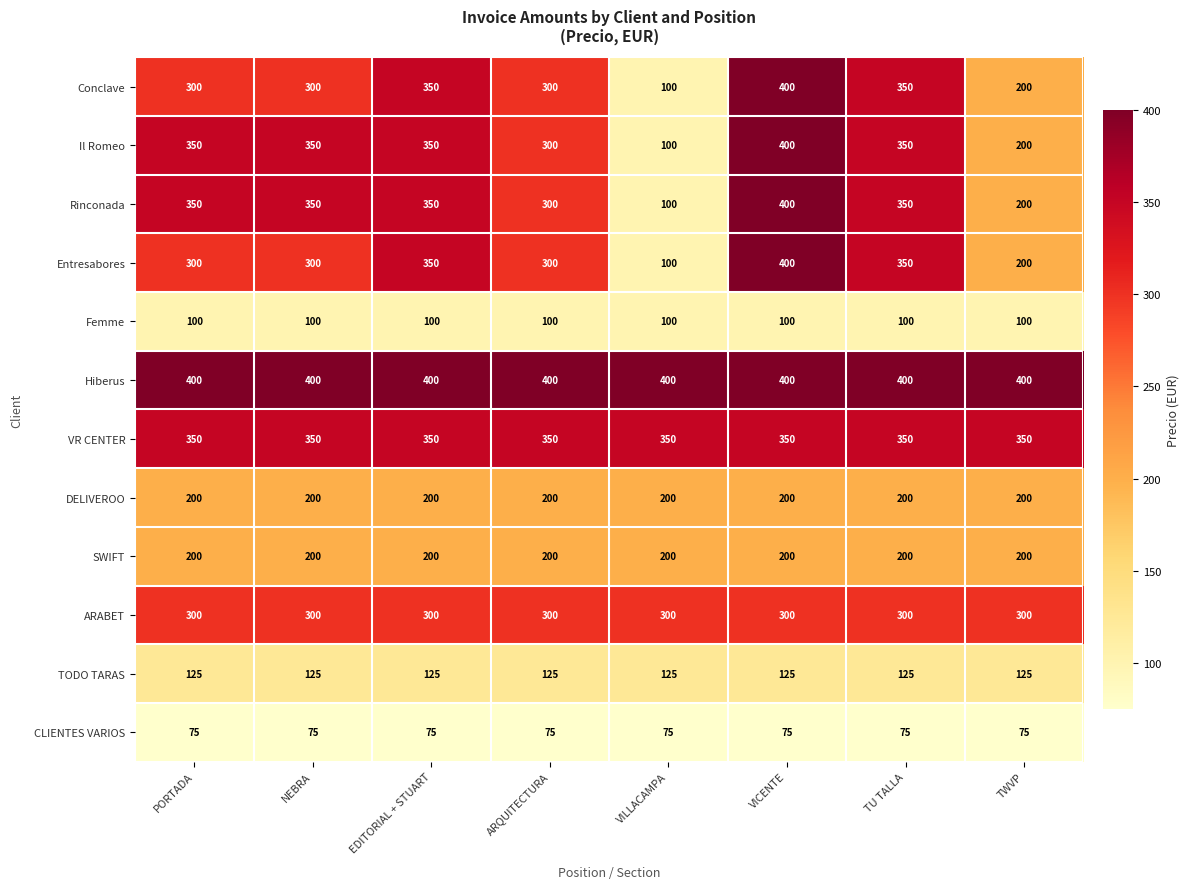

What is the difference between the highest and lowest values at TU TALLA?

325